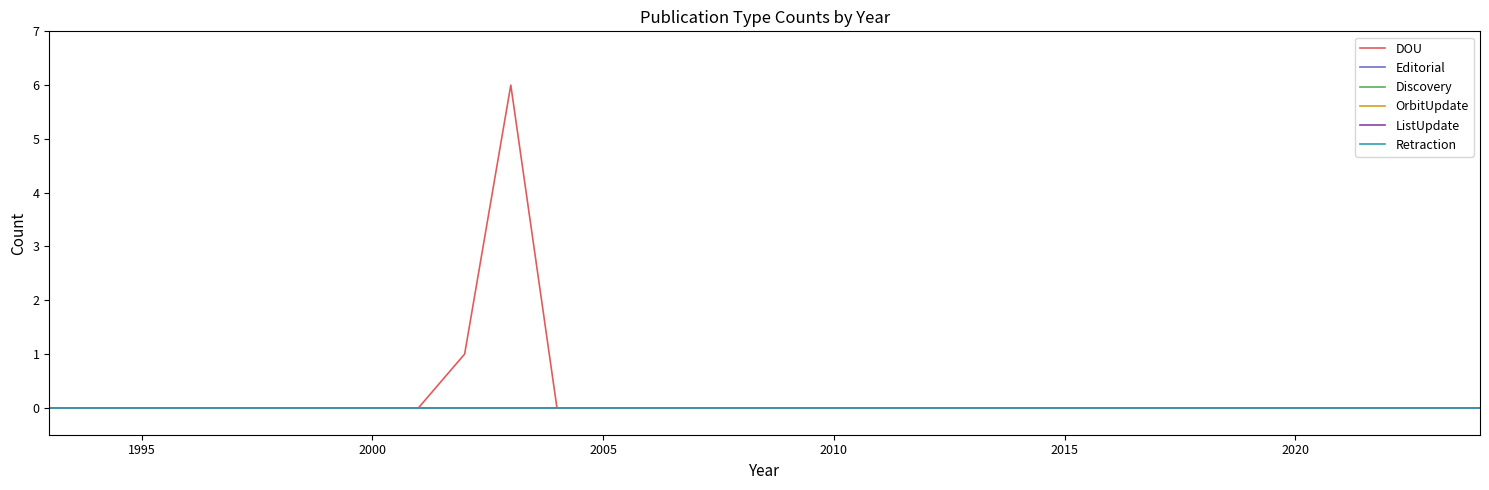

Which series has the largest total across all categories?

DOU